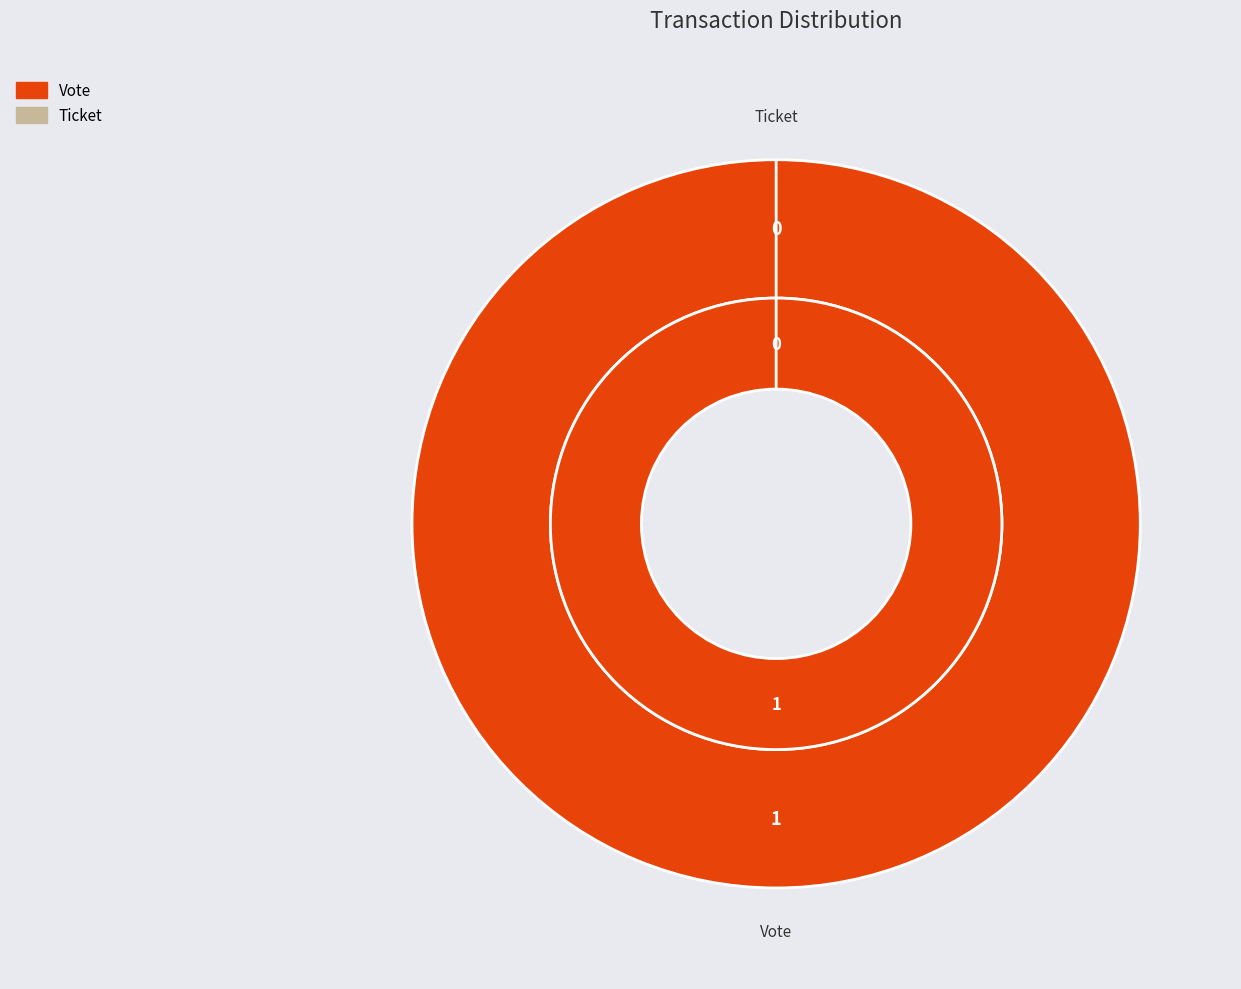

What is the majority slice?

Vote